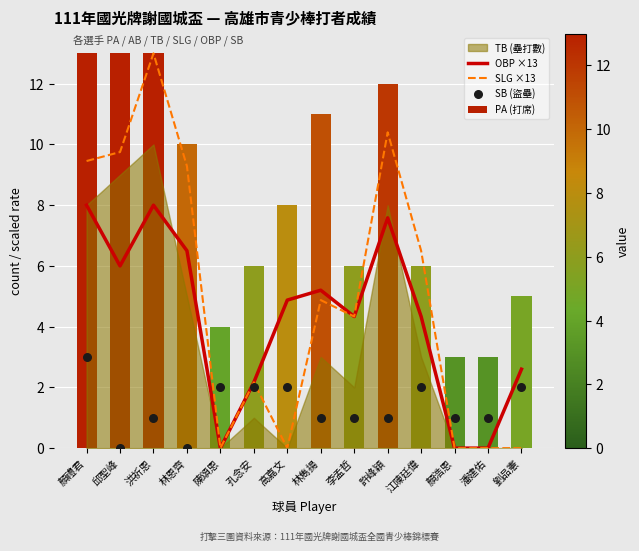

What is the total value across all series at 顏浩恩?

4.0